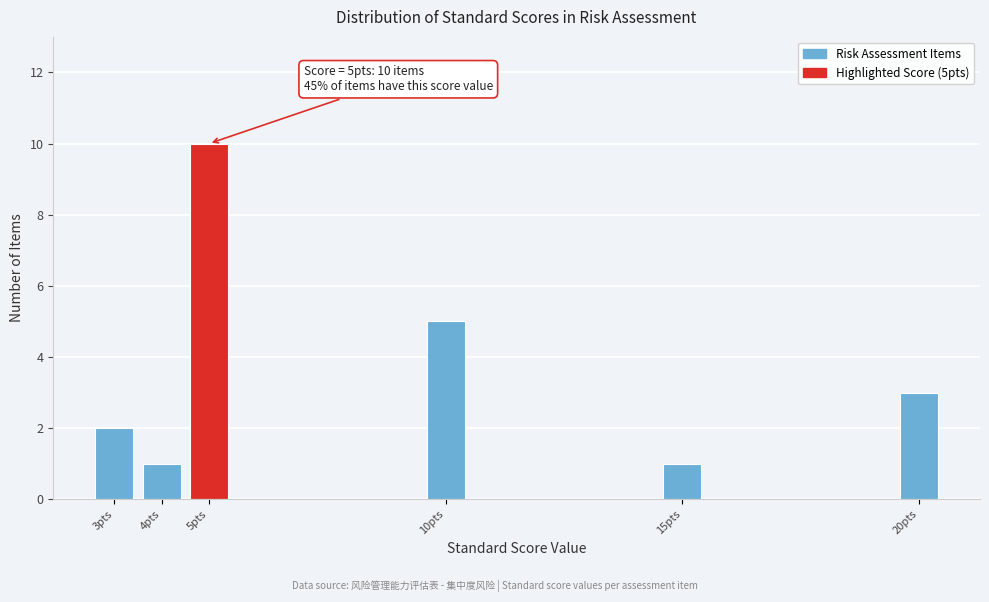

Reading left to right, transcribe all the data shown in this chart.

3pts=2	4pts=1	5pts=10	10pts=5	15pts=1	20pts=3